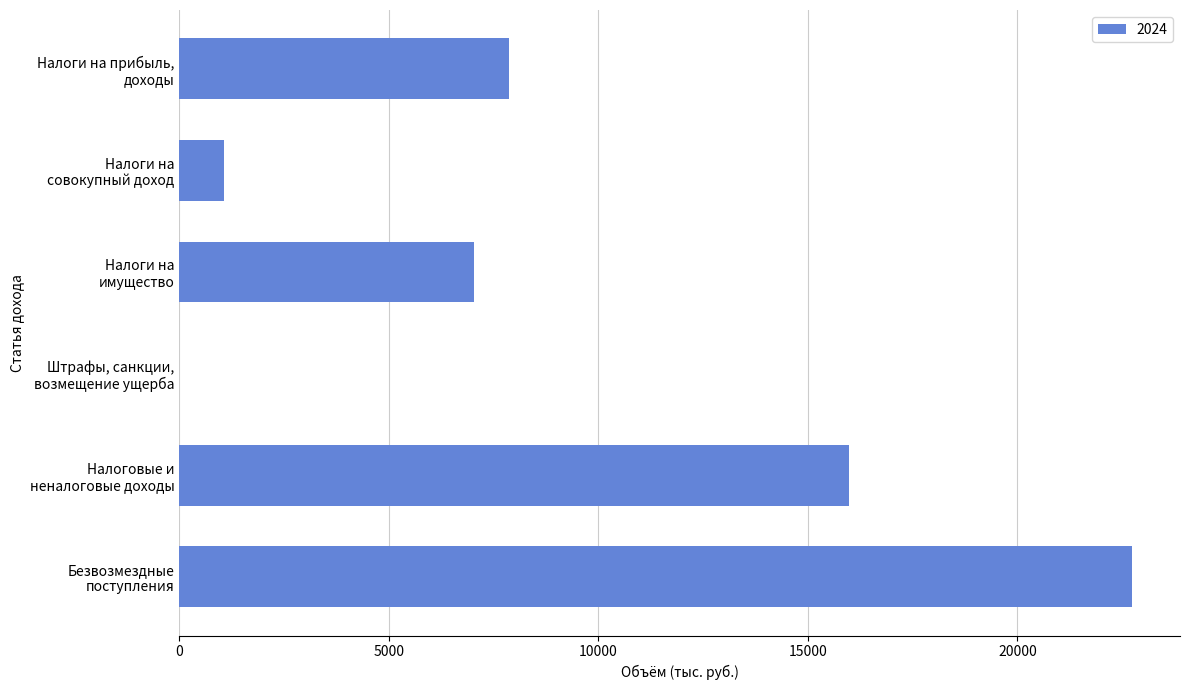

What is the maximum value shown in the chart?

22741.3